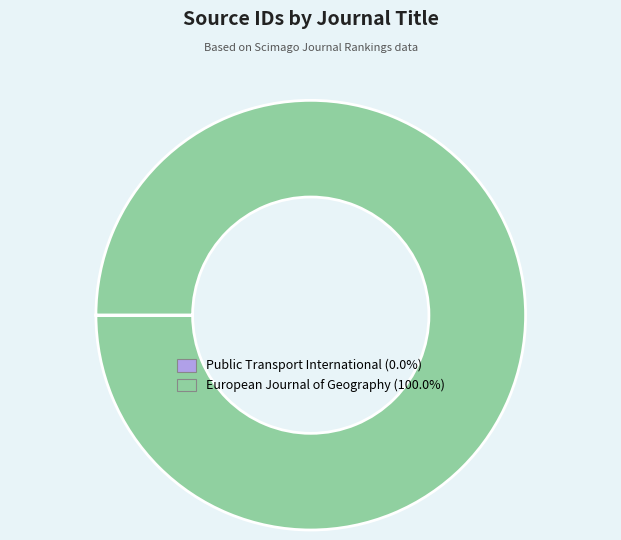

Is there any slice that represents more than half of the pie?

Yes